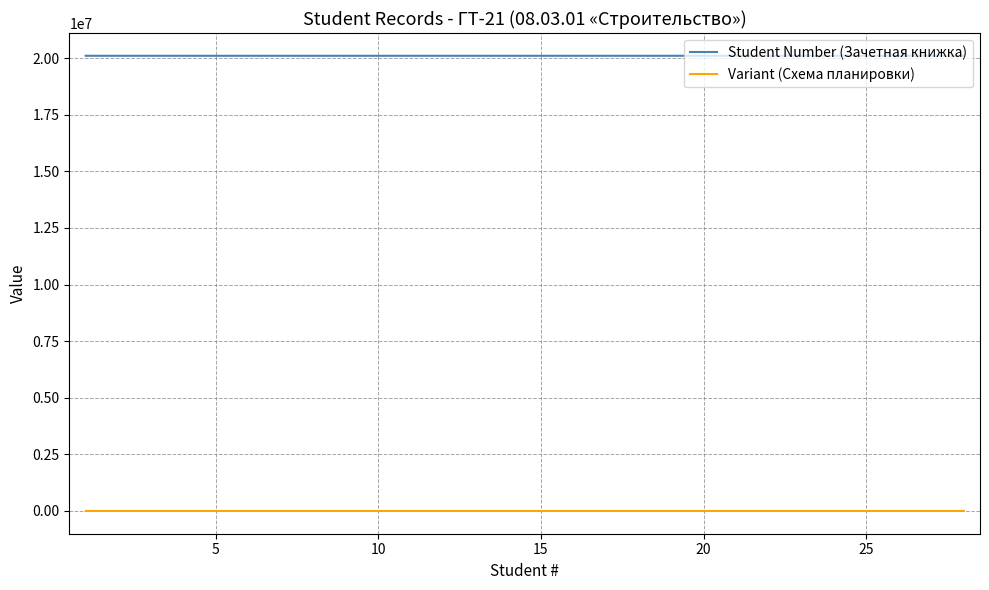

Which series has the largest range (max minus min)?

Student Number (Зачетная книжка)